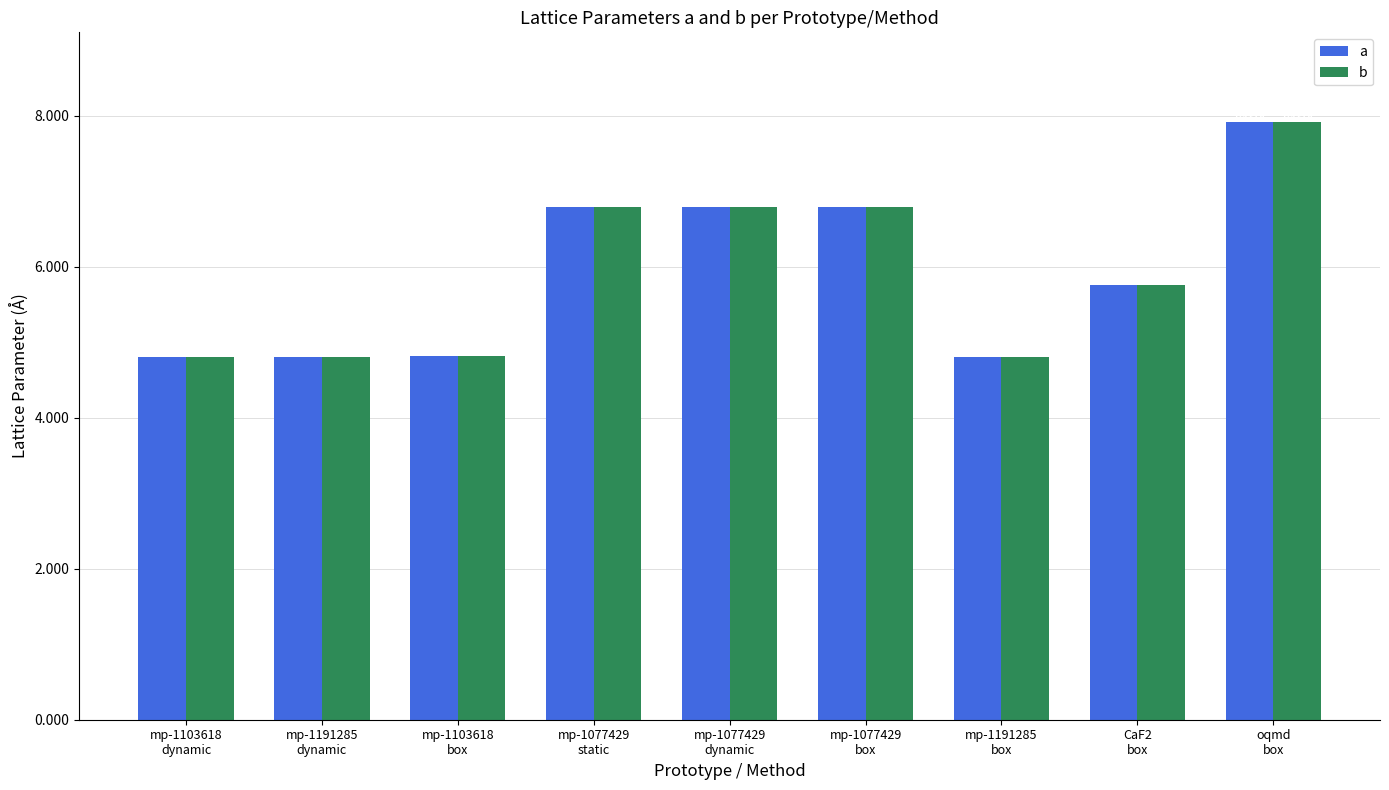

Read the a value at oqmd
box.

7.9